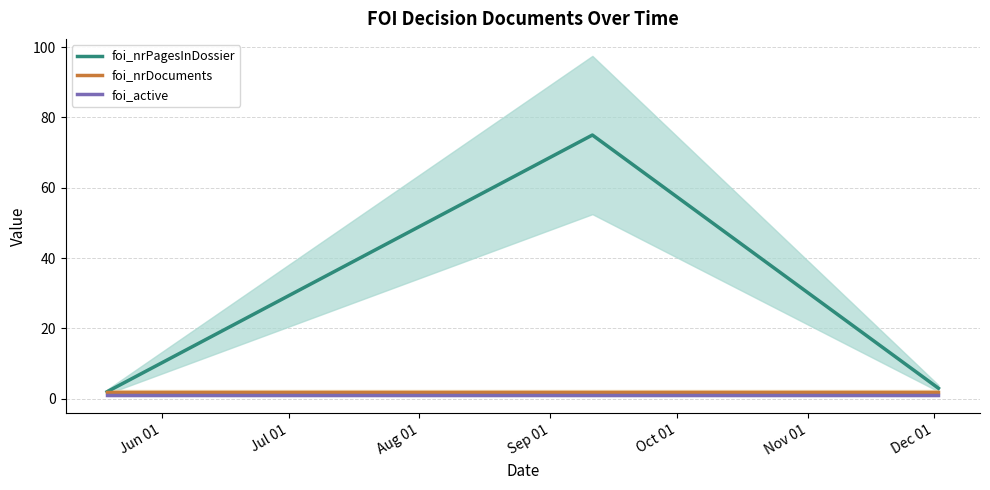

Rank the series by their maximum value, from lowest to highest.

foi_active, foi_nrDocuments, foi_nrPagesInDossier